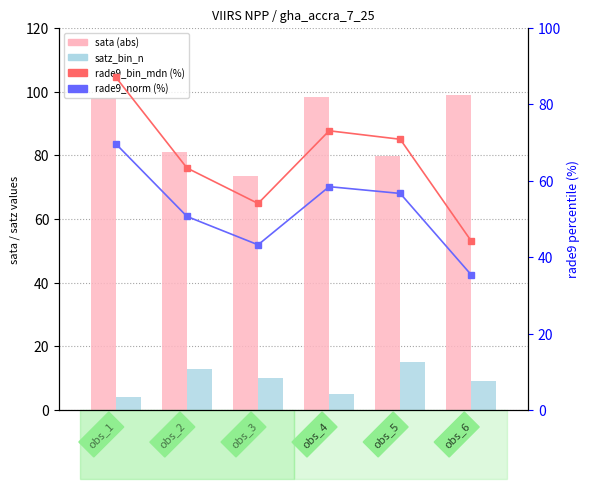

At which label does sata (abs) reach its peak?

obs_6